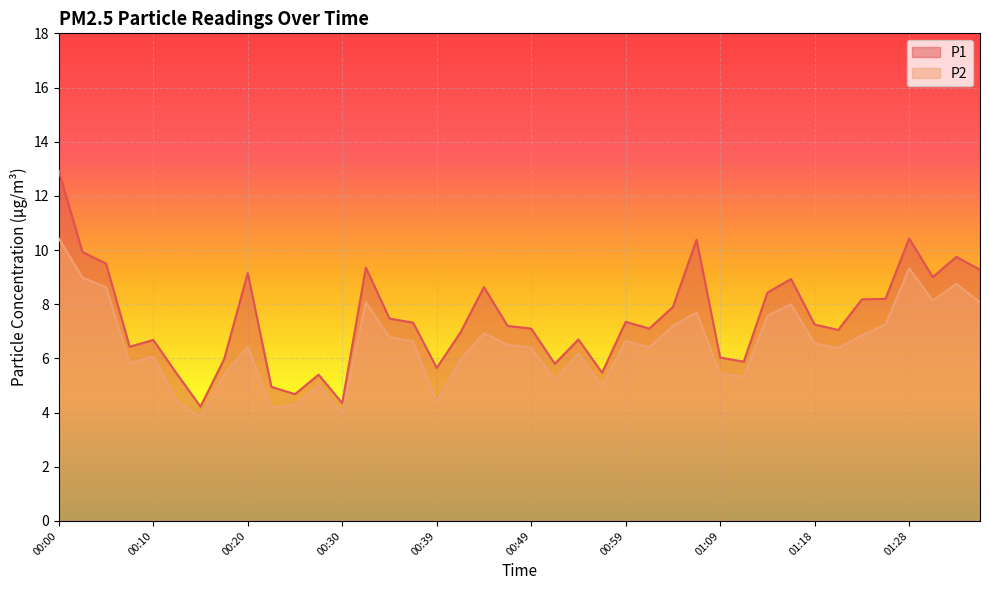

How many data points in P1 are less than 7?

16